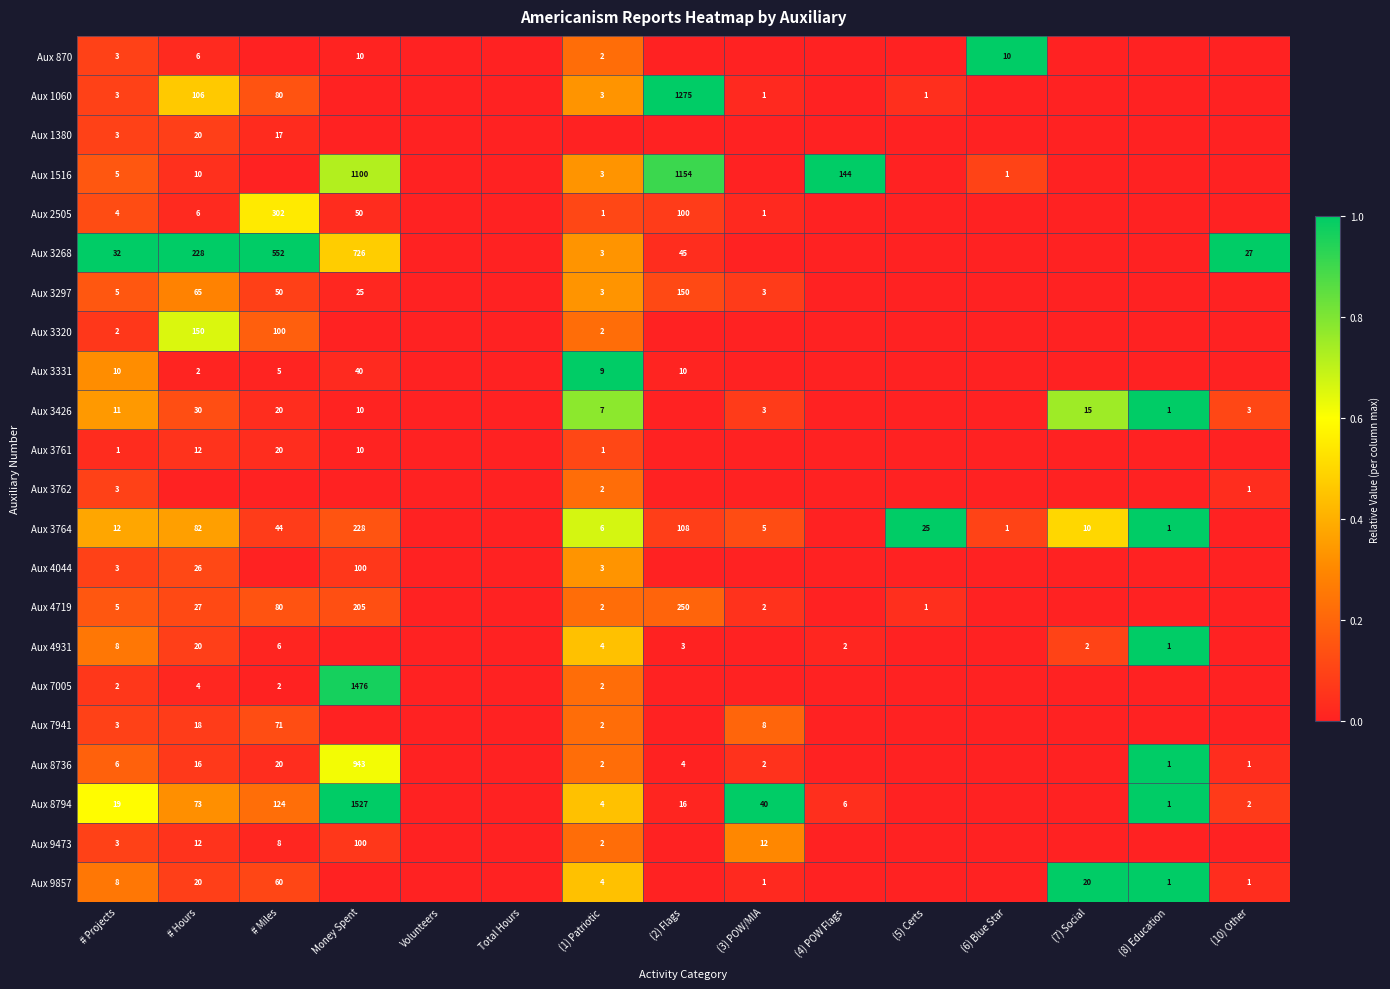

What is the difference between the Aux 1060 values at # Miles and (1) Patriotic?

77